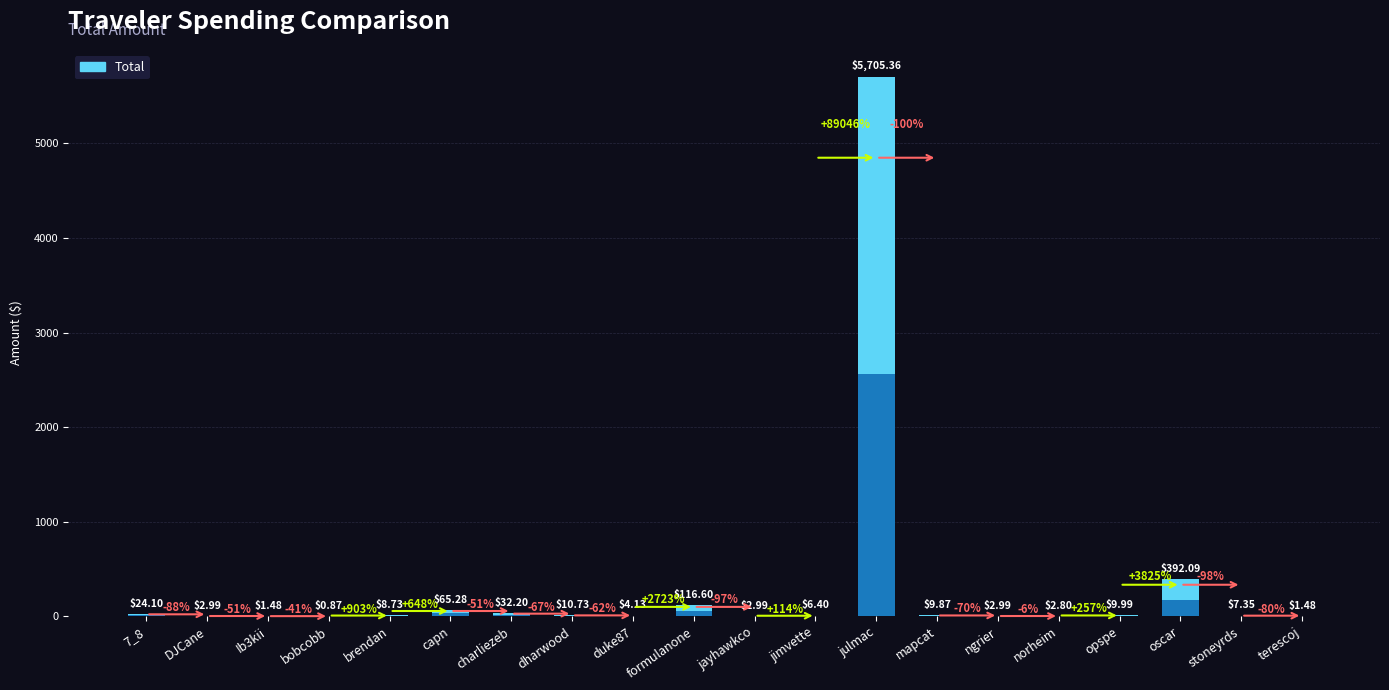

Reading left to right, transcribe all the data shown in this chart.

7_8=24.1	DJCane=3.0	Ib3kii=1.5	bobcobb=0.9	brendan=8.7	capn=65.3	charliezeb=32.2	dharwood=10.7	duke87=4.1	formulanone=116.6	jayhawkco=3.0	jimvette=6.4	julmac=5705.4	mapcat=9.9	ngrier=3.0	norheim=2.8	opspe=10.0	oscar=392.1	stoneyrds=7.3	terescoj=1.5